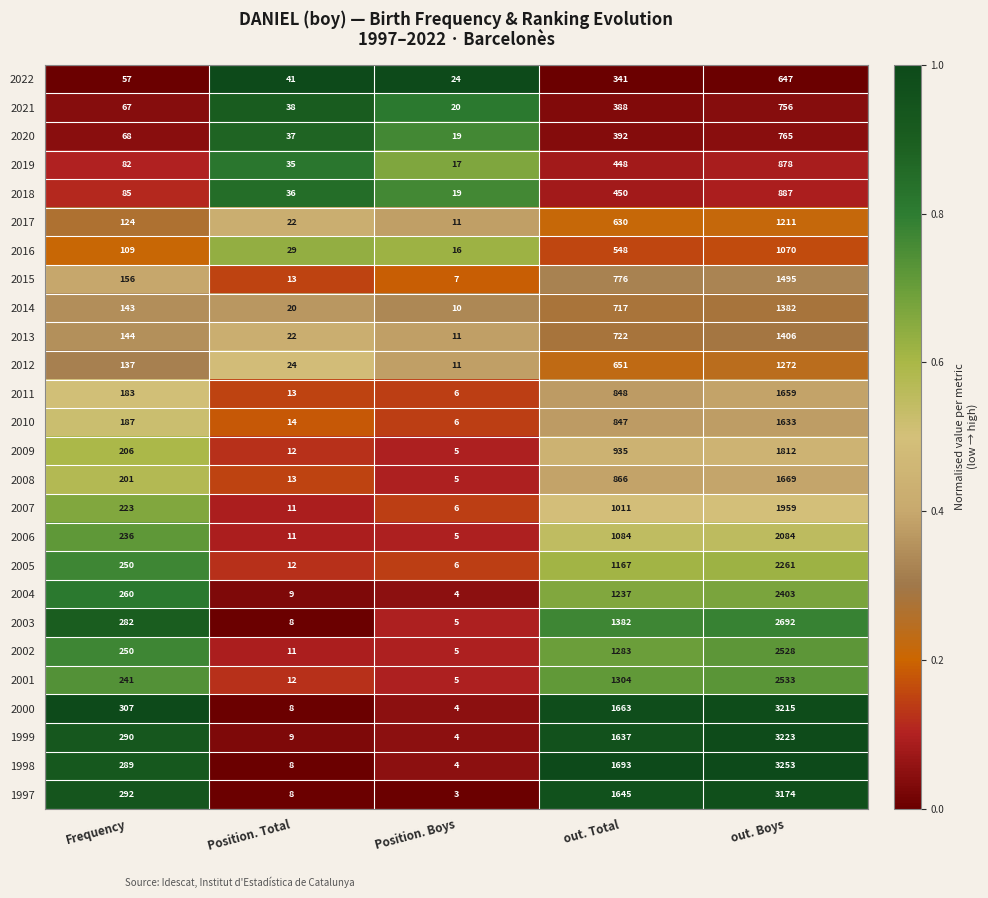

Which series has the widest spread of values?

1998